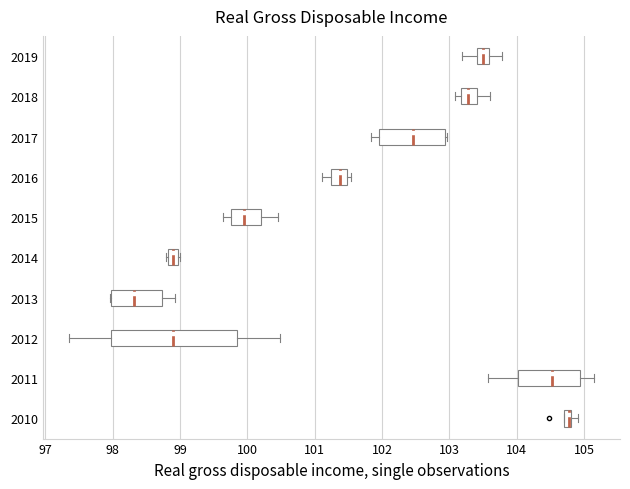

Where is the left edge of the box at y = 2010 on the x-axis? The values are not printed on the chart, so give them approximately, as read against the axis.

104.7